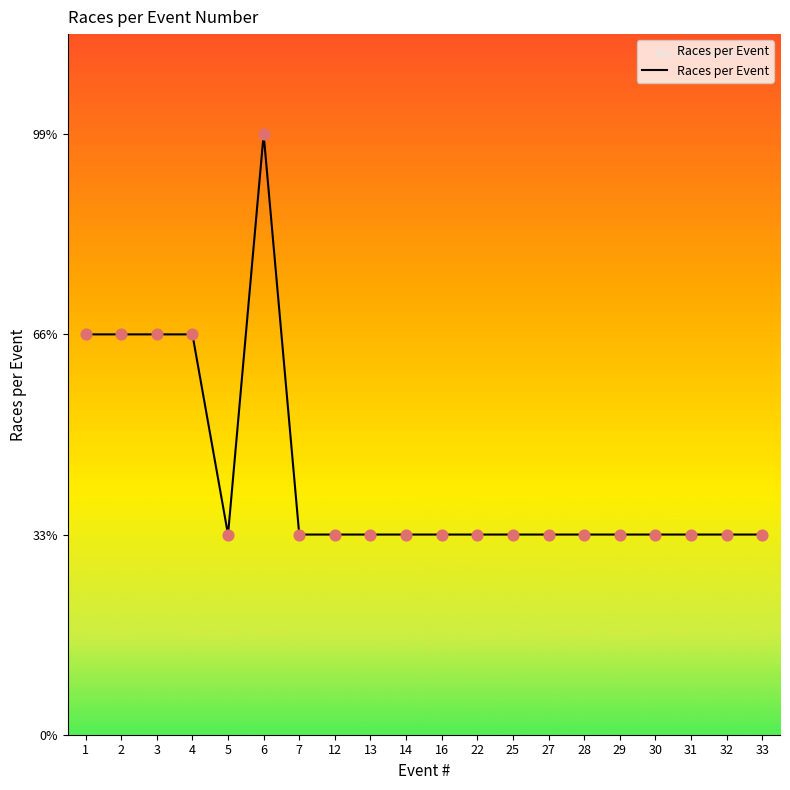

What is the ratio of the value at 6 to the value at 33?

3.0